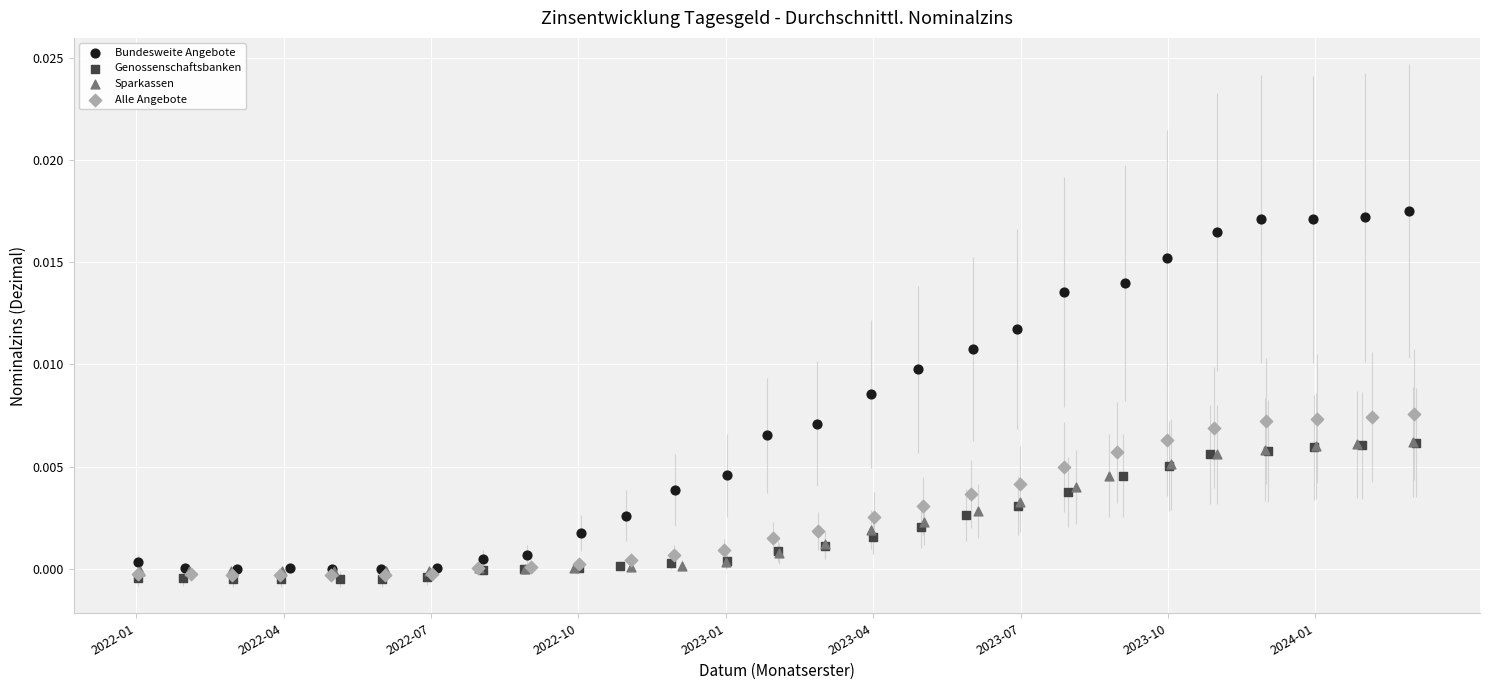

Which series reaches the maximum Y coordinate?

Bundesweite Angebote